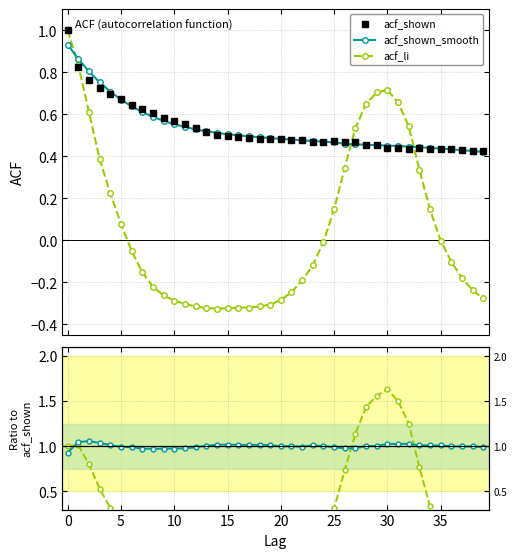

True or false: acf_shown_smooth has a value of 1.0 at 27.

True